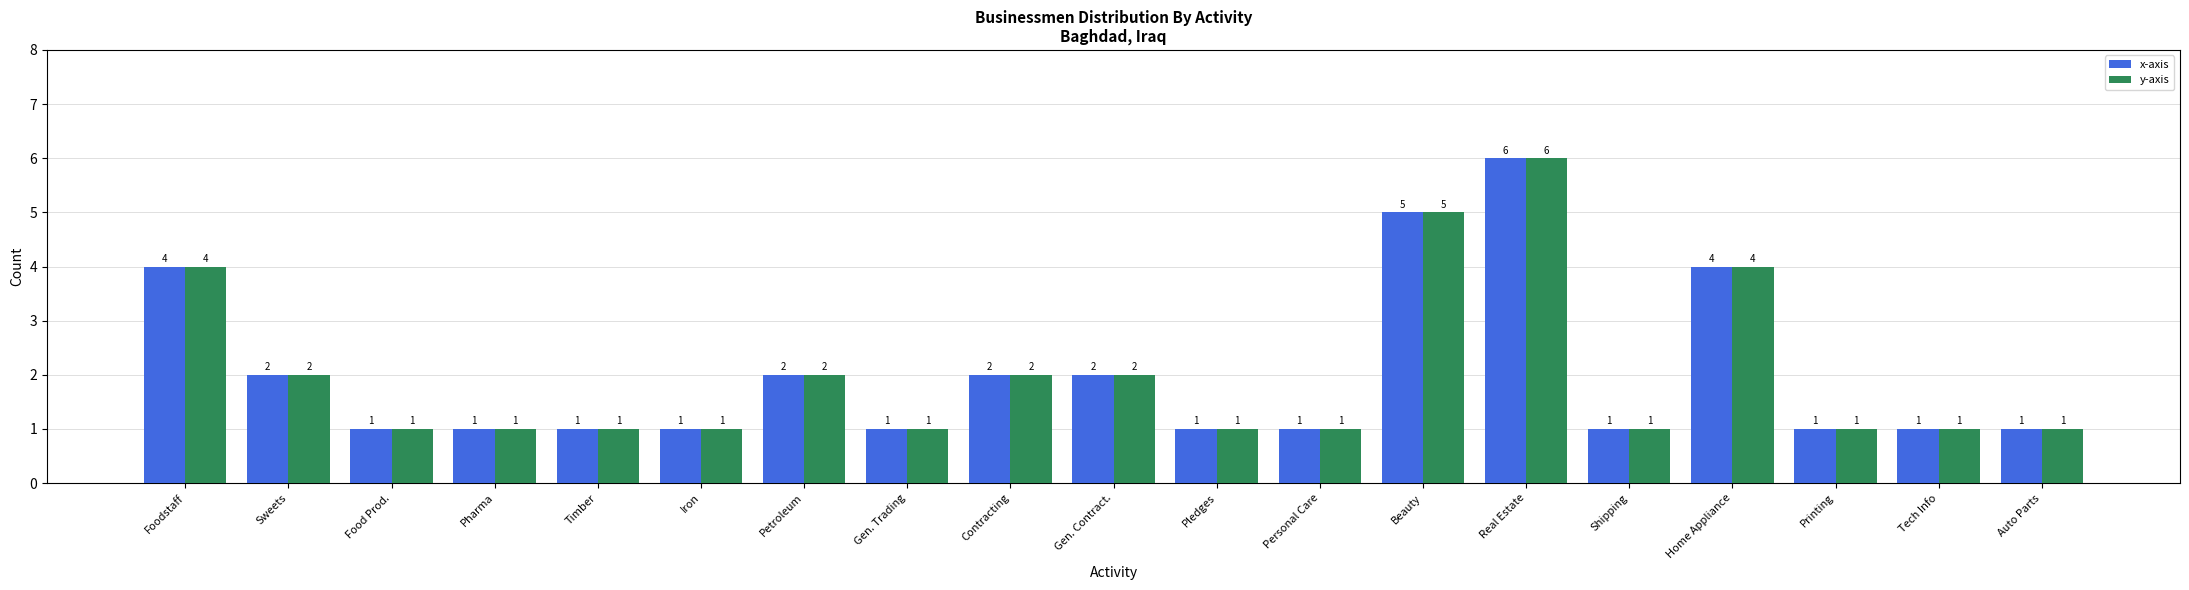

What is the difference between the maximum and minimum values in the y-axis series?

5